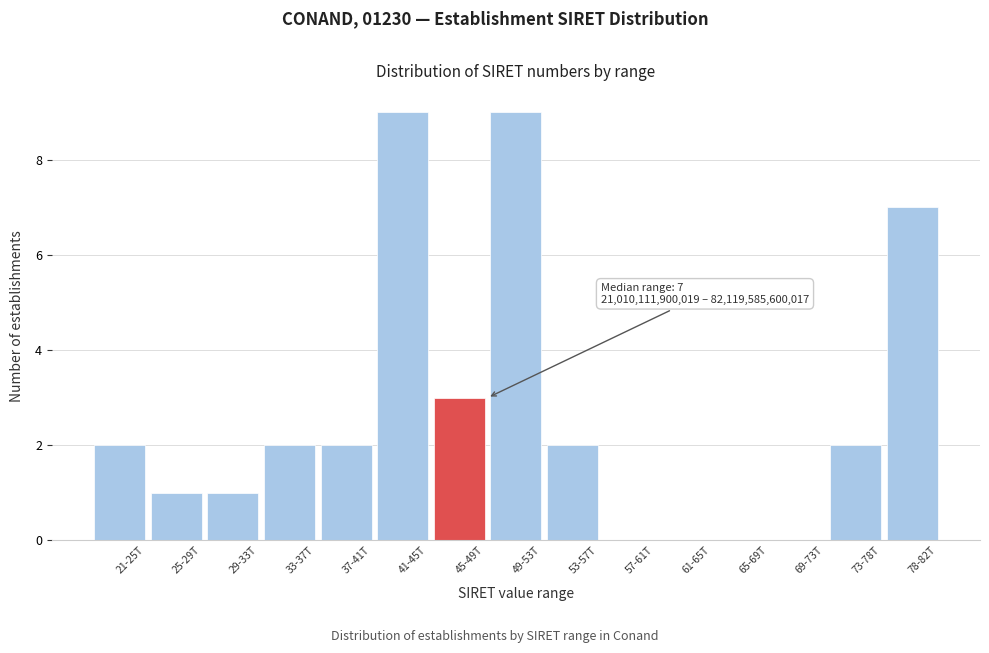

Reading left to right, list all the values displayed in this chart.

21-25T=2	25-29T=1	29-33T=1	33-37T=2	37-41T=2	41-45T=9	45-49T=3	49-53T=9	53-57T=2	57-61T=0	61-65T=0	65-69T=0	69-73T=0	73-78T=2	78-82T=7